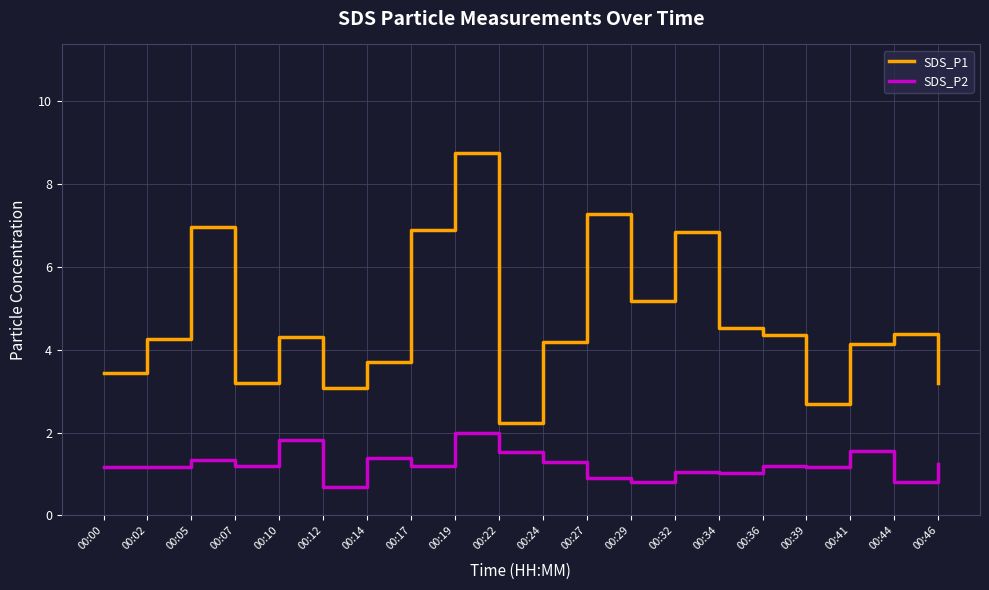

What is the difference between the SDS_P1 values at 00:07 and 00:29?

2.0